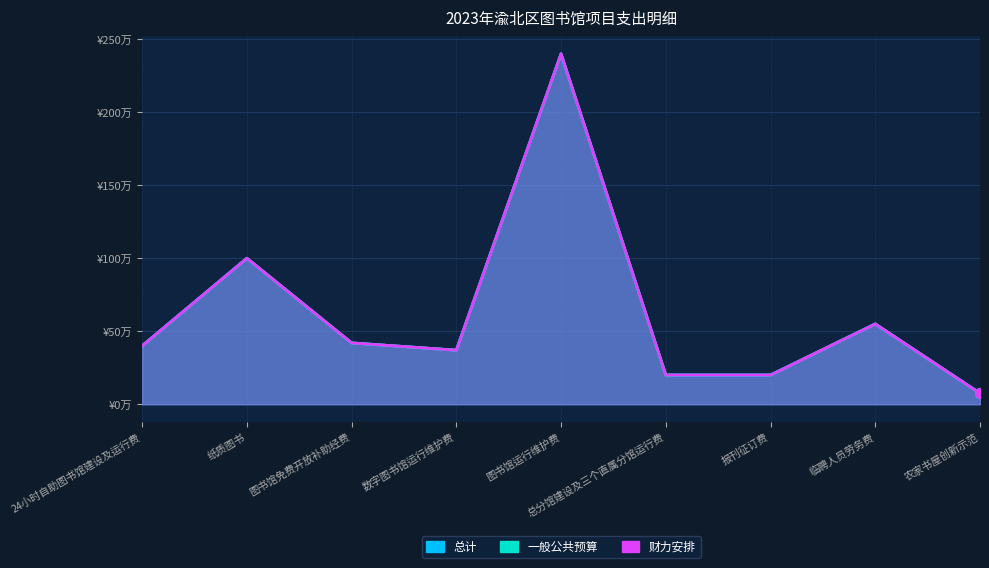

At which label does 总计 first exceed 400000?

纸质图书